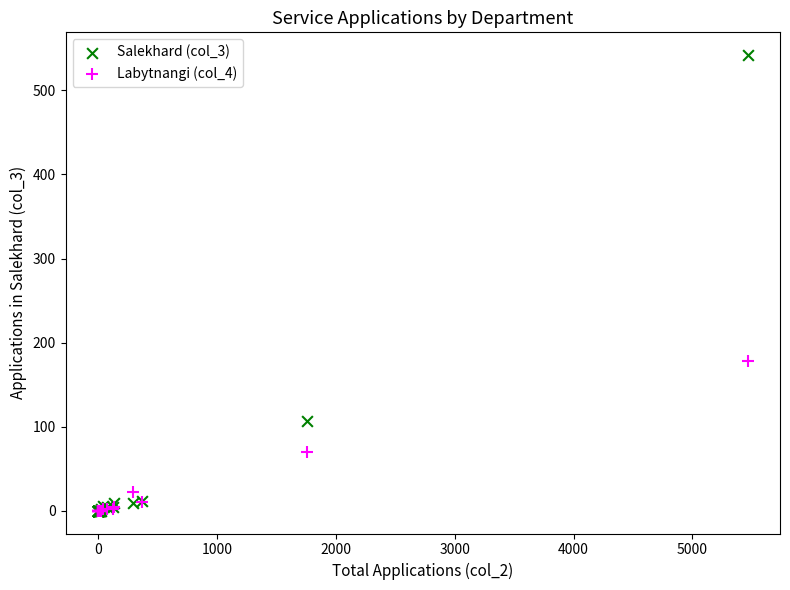

Which series contains the highest Y value?

Salekhard (col_3)